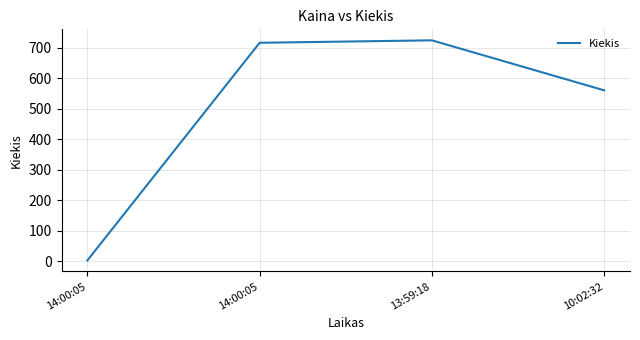

Where is the data nearest to the value 363?

10:02:32